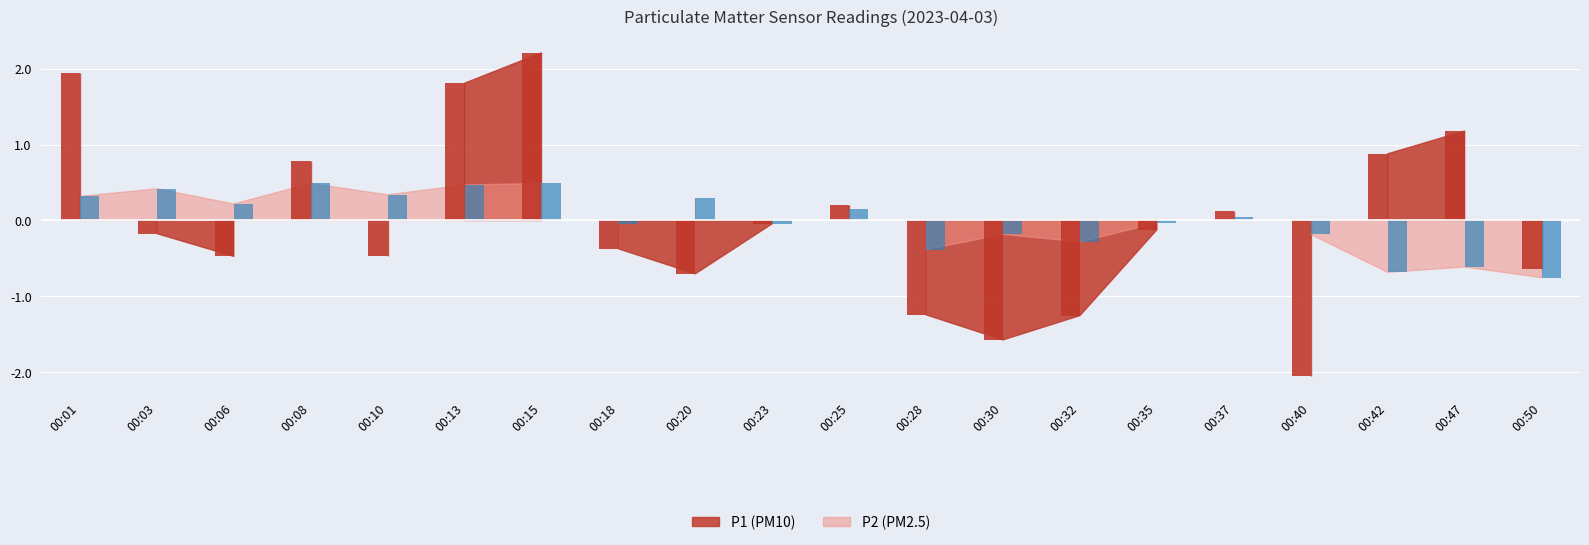

Reading left to right, extract all data points from this chart.

P1: 00:01=1.9	00:03=-0.2	00:06=-0.5	00:08=0.8	00:10=-0.5	00:13=1.8	00:15=2.2	00:18=-0.4	00:20=-0.7	00:23=-0.0	00:25=0.2	00:28=-1.2	00:30=-1.6	00:32=-1.3	00:35=-0.1	00:37=0.1	00:40=-2.1	00:42=0.9	00:47=1.2	00:50=-0.6
P2: 00:01=0.3	00:03=0.4	00:06=0.2	00:08=0.5	00:10=0.3	00:13=0.5	00:15=0.5	00:18=-0.1	00:20=0.3	00:23=-0.1	00:25=0.1	00:28=-0.4	00:30=-0.2	00:32=-0.3	00:35=-0.0	00:37=0.0	00:40=-0.2	00:42=-0.7	00:47=-0.6	00:50=-0.8